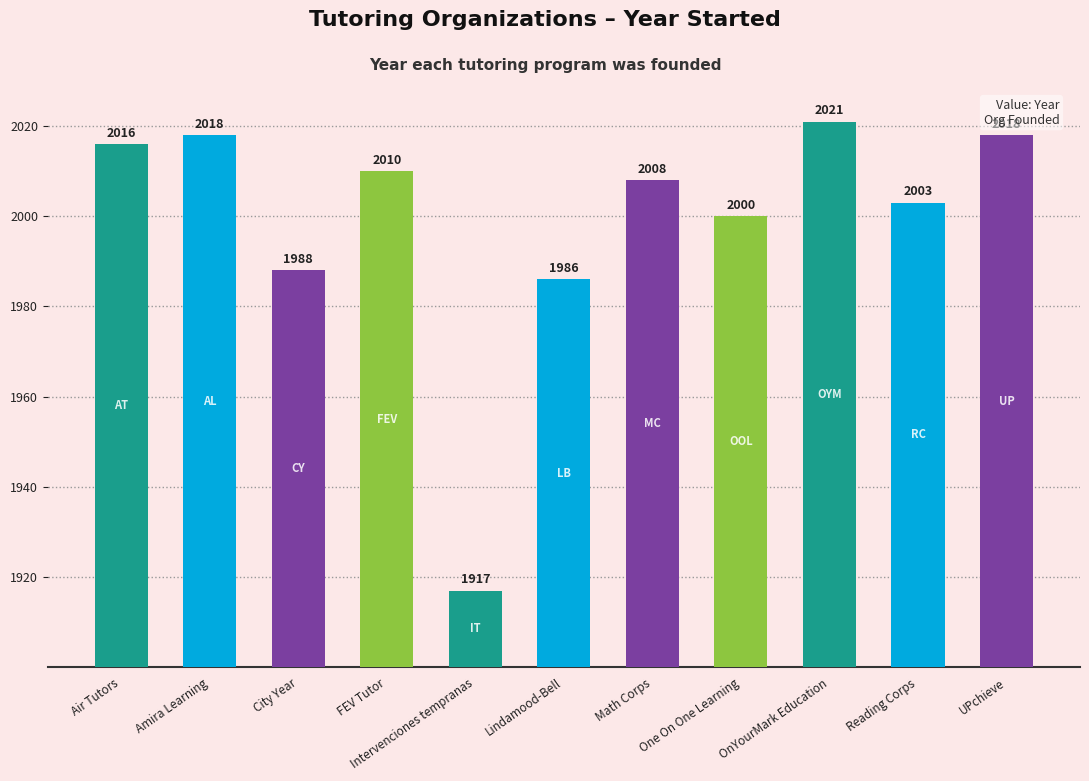

What is the label of the 8th bar from the right?

FEV Tutor